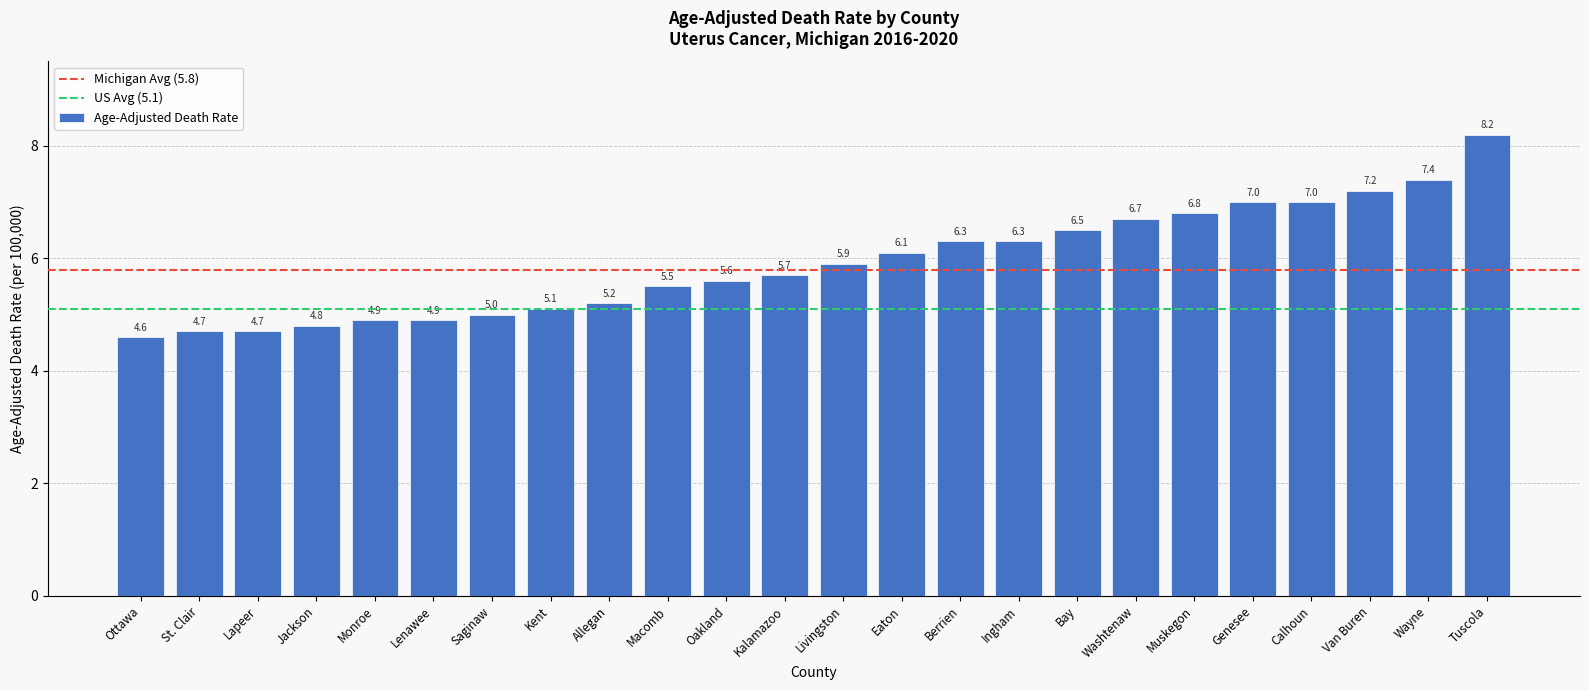

Which has a higher value, Washtenaw or Saginaw?

Washtenaw